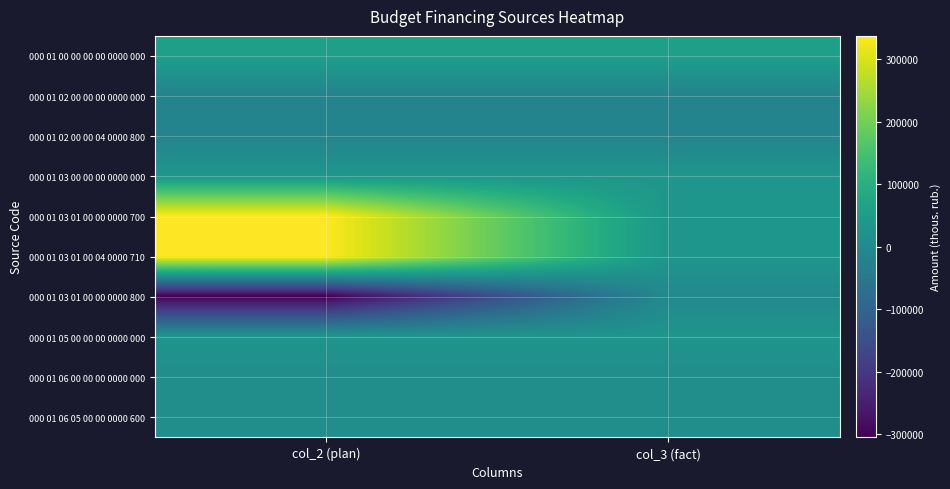

Reading right to left, extract all data points from this chart.

000 01 00 00 00 00 0000 000: col_3 (fact)=57869.1	col_2 (plan)=57869.1
000 01 02 00 00 00 0000 000: col_3 (fact)=-16086.0	col_2 (plan)=-16086.0
000 01 02 00 00 04 0000 800: col_3 (fact)=-16086.0	col_2 (plan)=-16086.0
000 01 03 00 00 00 0000 000: col_3 (fact)=31999.0	col_2 (plan)=31999.0
000 01 03 01 00 00 0000 700: col_3 (fact)=31999.0	col_2 (plan)=337500.0
000 01 03 01 00 04 0000 710: col_3 (fact)=31999.0	col_2 (plan)=337500.0
000 01 03 01 00 00 0000 800: col_3 (fact)=0.0	col_2 (plan)=-305501.0
000 01 05 00 00 00 0000 000: col_3 (fact)=29956.1	col_2 (plan)=29956.1
000 01 06 00 00 00 0000 000: col_3 (fact)=12000.0	col_2 (plan)=12000.0
000 01 06 05 00 00 0000 600: col_3 (fact)=12000.0	col_2 (plan)=12000.0